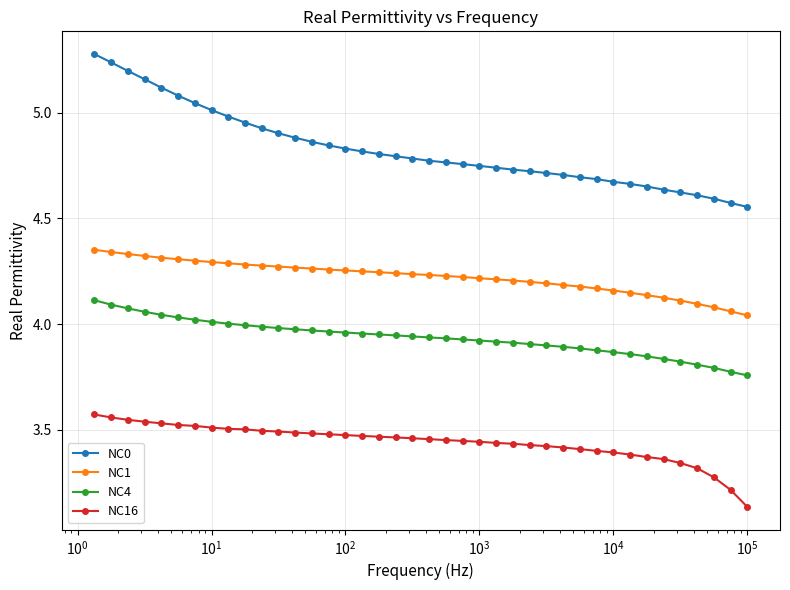

What is the highest value of the NC0 series?

5.3